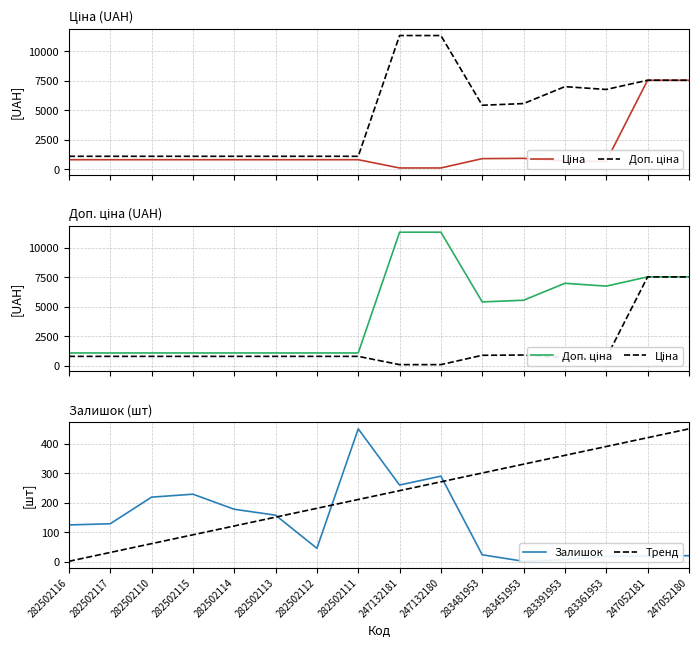

What is the difference between the maximum and minimum values in the Ціна series?

7432.6